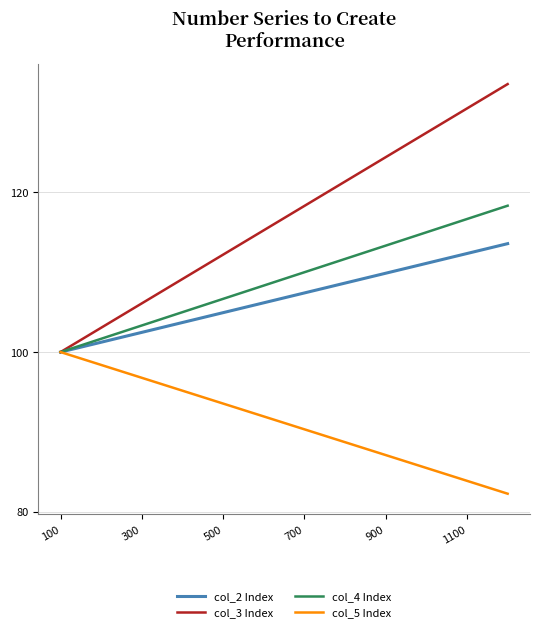

What is the difference between the second highest and second lowest values in the col_3 Index series?

27.5